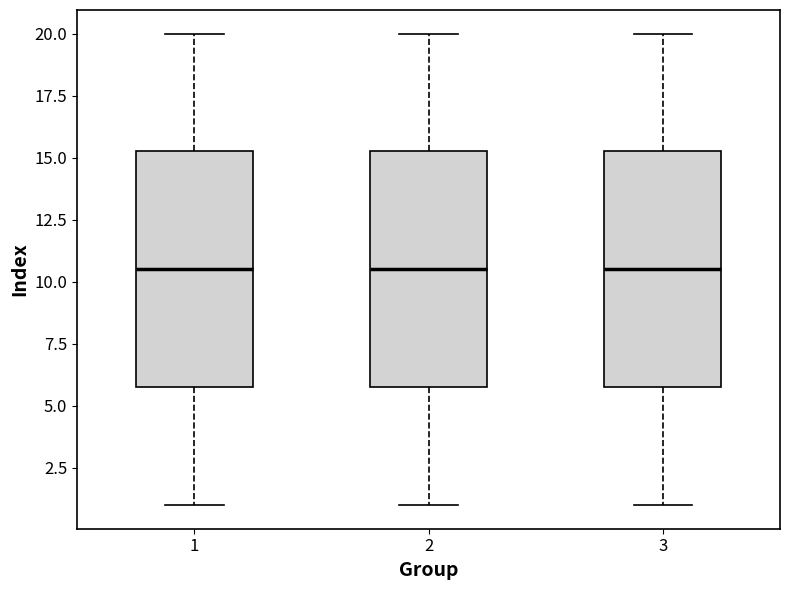

Reading left to right, read every box against the y-axis: the position of its median line, the range the box covers, and the ends of its whiskers. The values are not printed on the chart, so give them approximately, as read against the axis.

1: median 10.5, box 6.0 to 15.5, whiskers 1.0 to 20.0
2: median 10.5, box 6.0 to 15.5, whiskers 1.0 to 20.0
3: median 10.5, box 6.0 to 15.5, whiskers 1.0 to 20.0